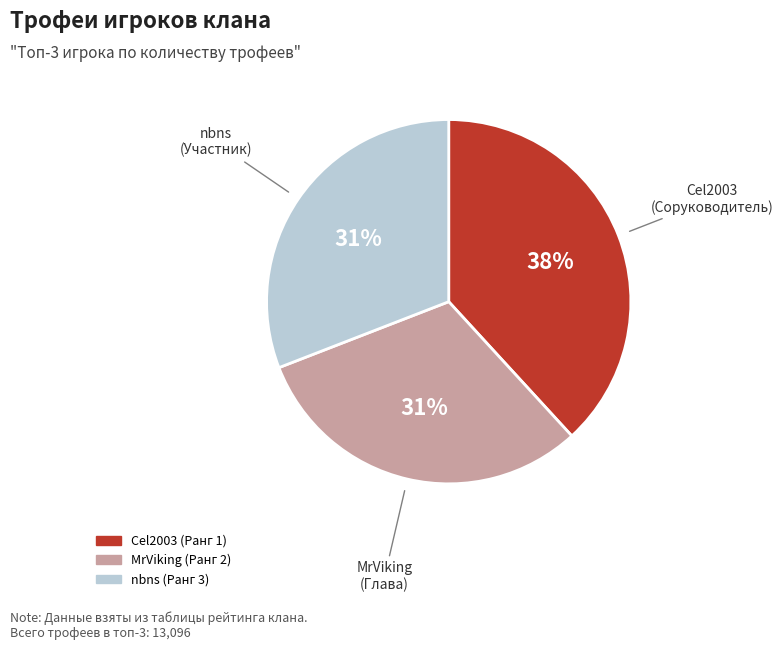

To the nearest percent, what is the combined percentage of nbns (Ранг 3) and Cel2003 (Ранг 1)?

69%